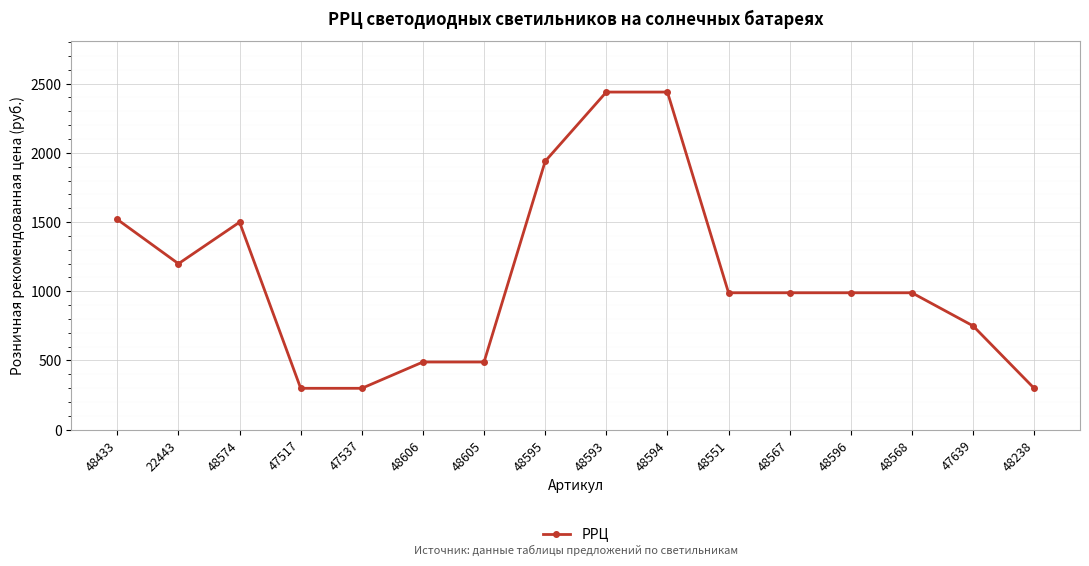

How many lines are shown in the chart?

1